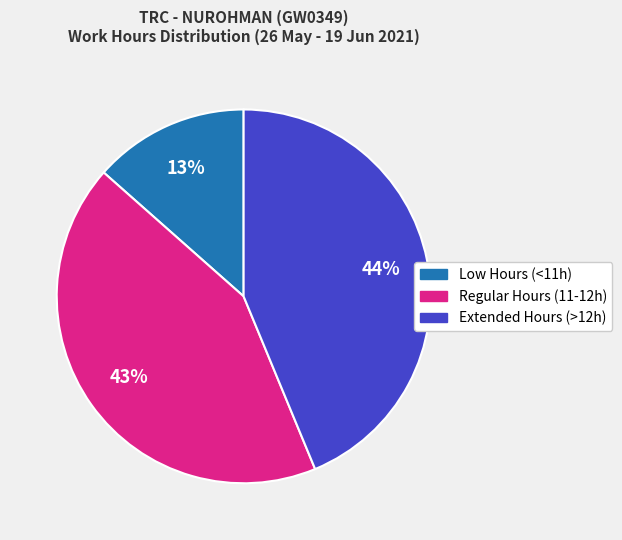

Is there a majority slice in this chart?

No